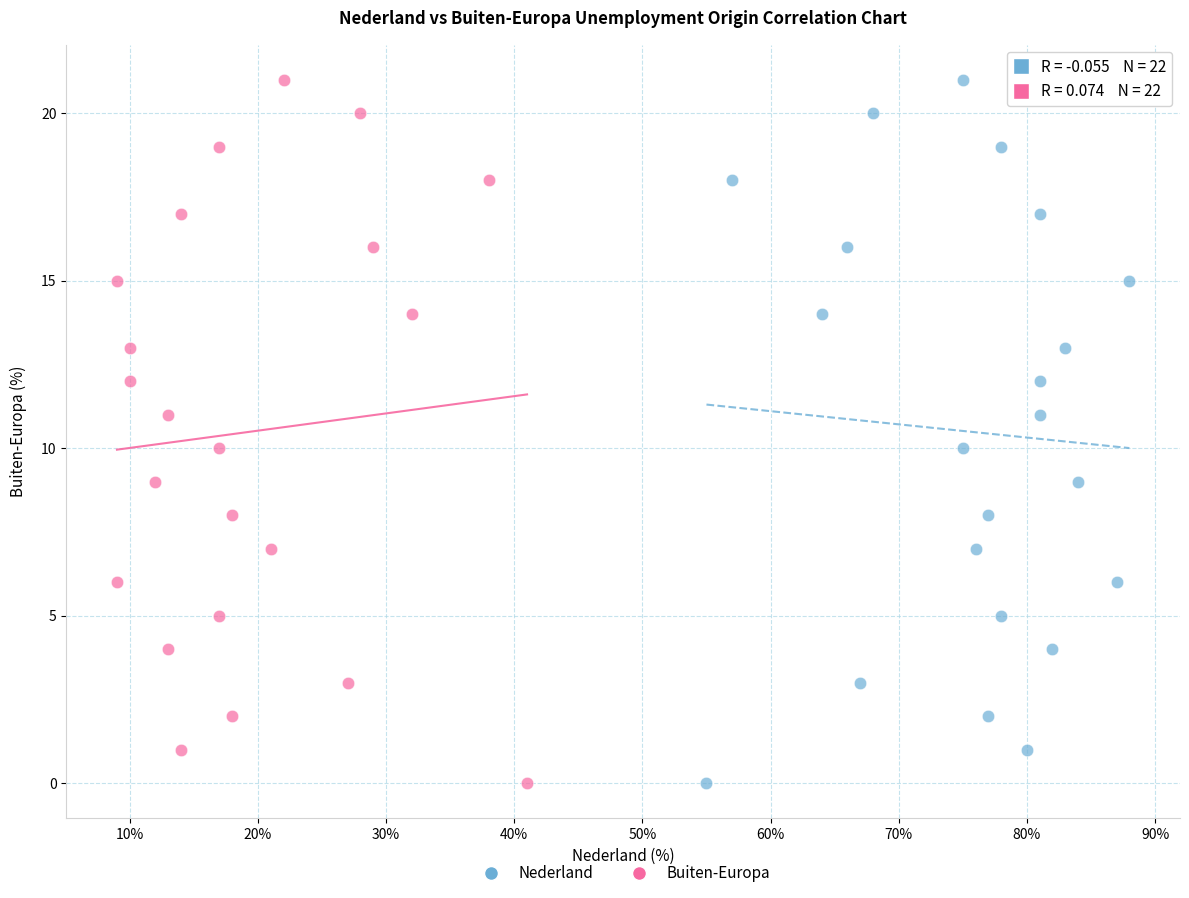

What are all the series names shown in the legend?

Nederland, Buiten-Europa